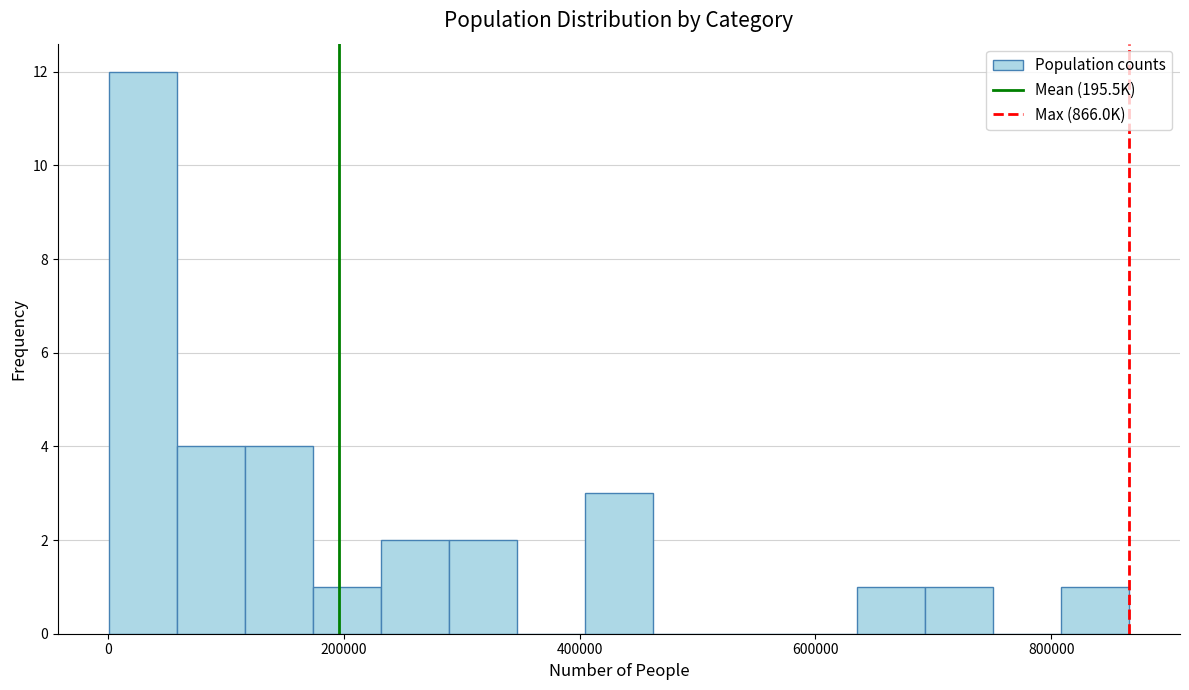

Around what value on the x-axis is the tallest bar? Give the approximate position of its centre, as read against the axis.

20000